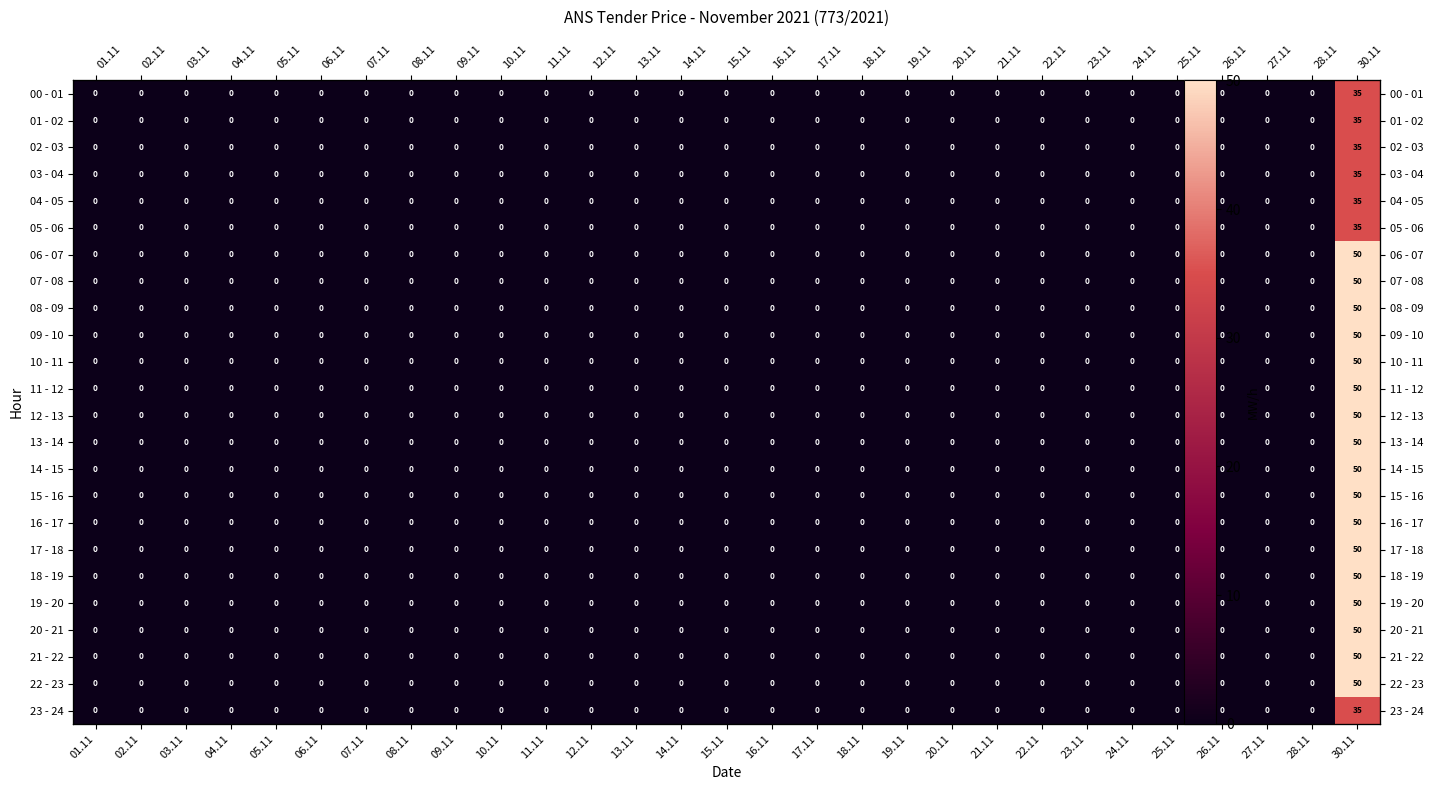

What is the maximum value for 02 - 03?

35